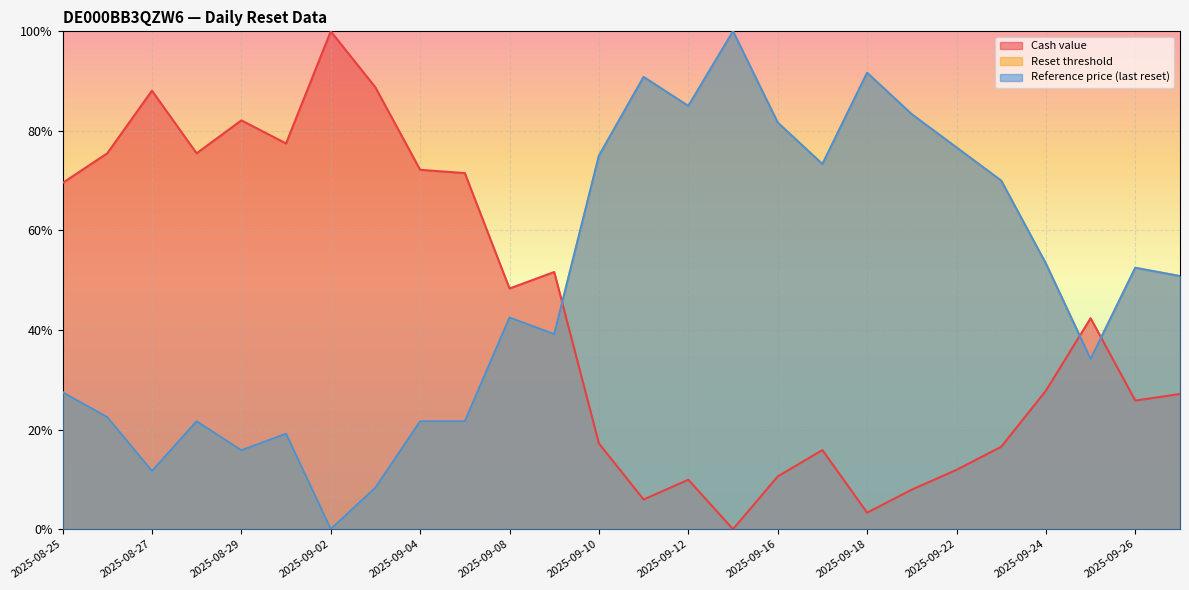

What is the total value across all series at 2025-09-04?

115.5